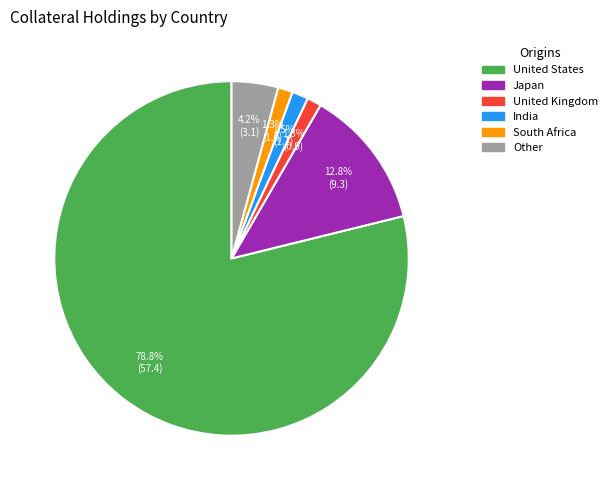

How much of the chart is everything except India?

98.5%